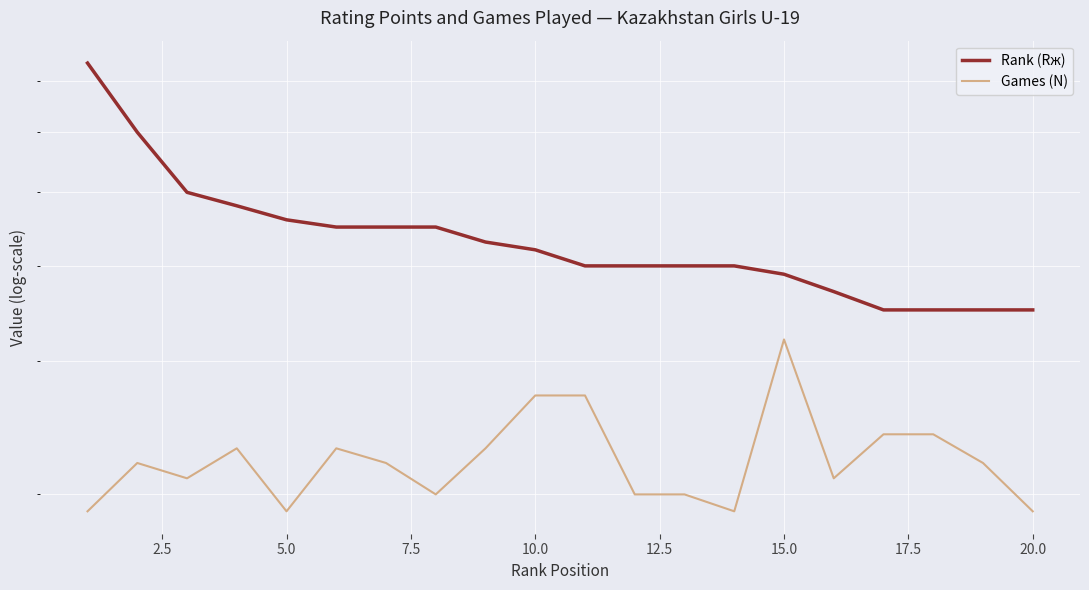

What is the difference between the maximum and minimum values in the Rank (Rж) series?

39